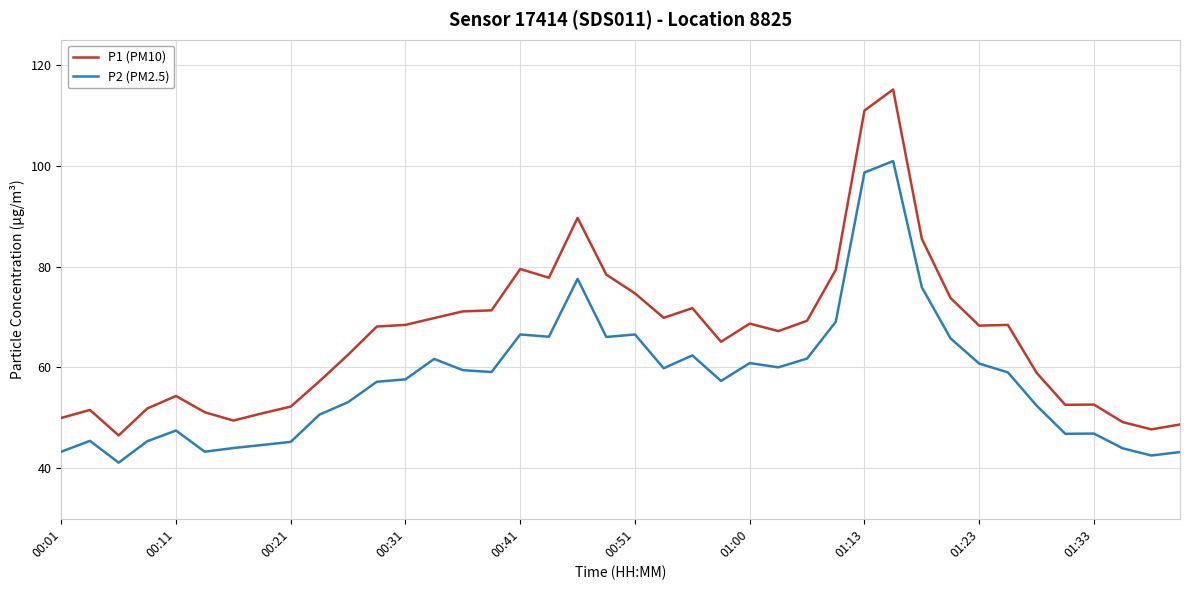

Rank the series by their average value, from lowest to highest.

P2 (PM2.5), P1 (PM10)